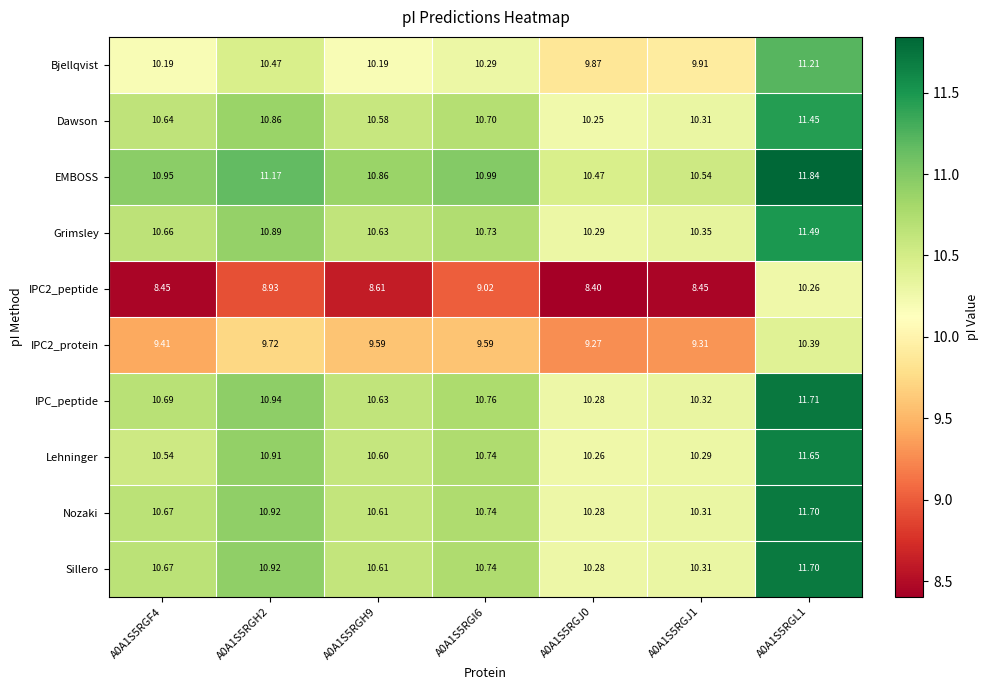

Which series has the largest total across all categories?

EMBOSS